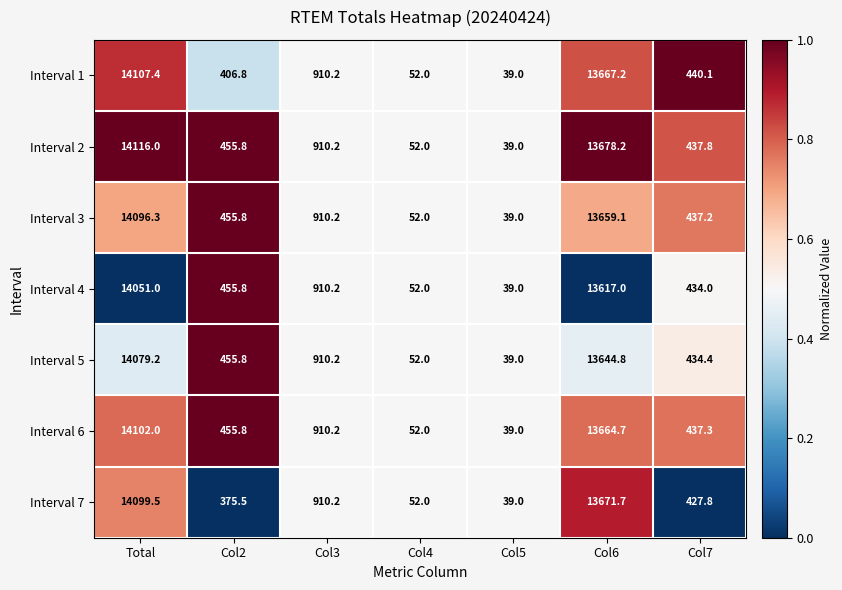

List the series in order of their peak value, highest first.

Interval 2, Interval 1, Interval 6, Interval 7, Interval 3, Interval 5, Interval 4